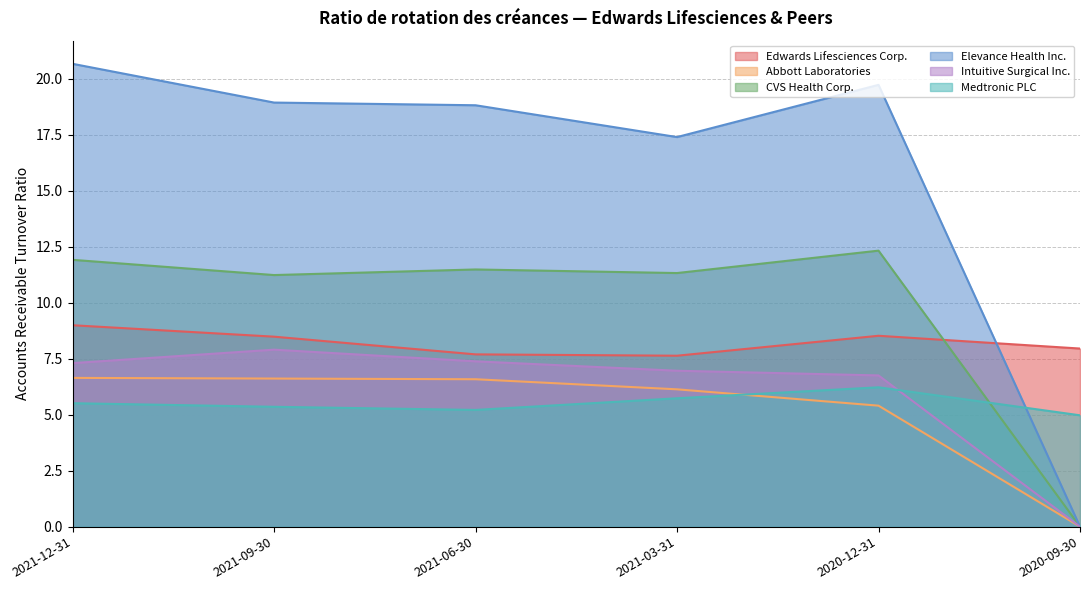

What is the sum of the Intuitive Surgical Inc. values at 2021-09-30 and 2021-06-30?

15.3